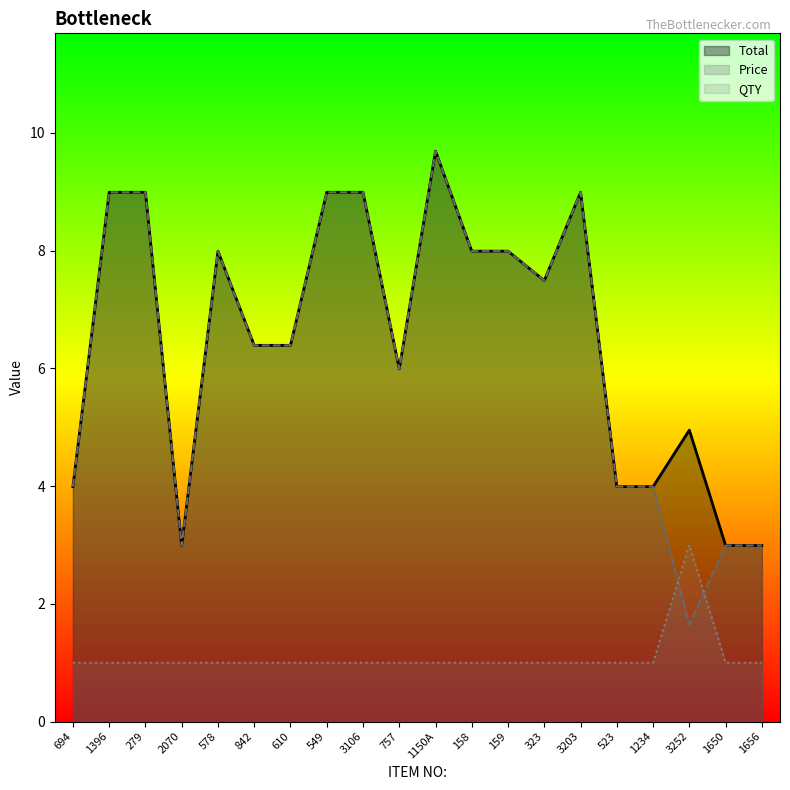

List the series in order of their peak value, lowest first.

QTY, Total, Price